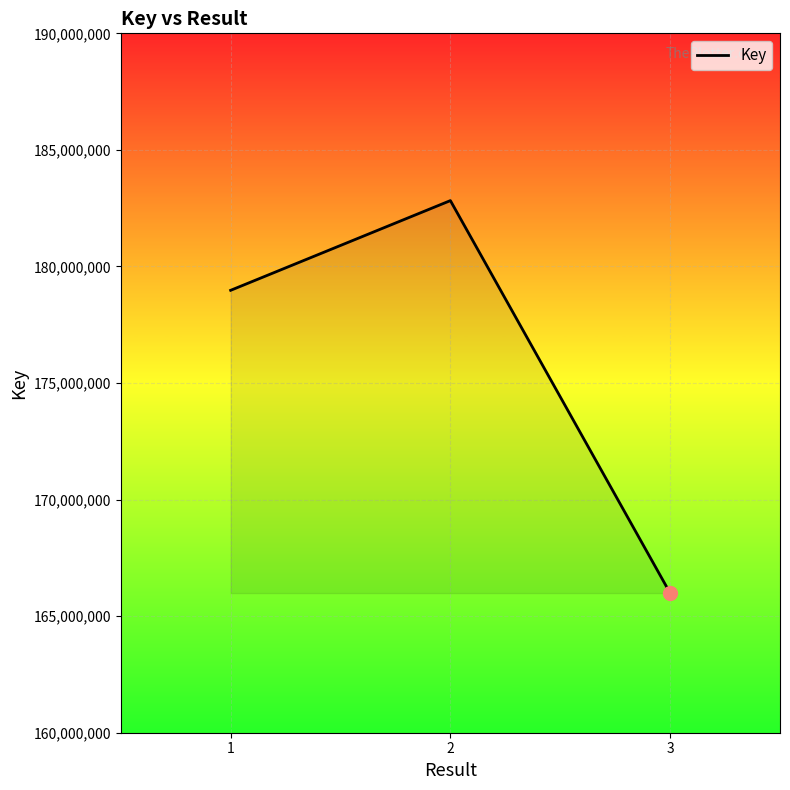

What is the maximum value shown in the chart?

182824954